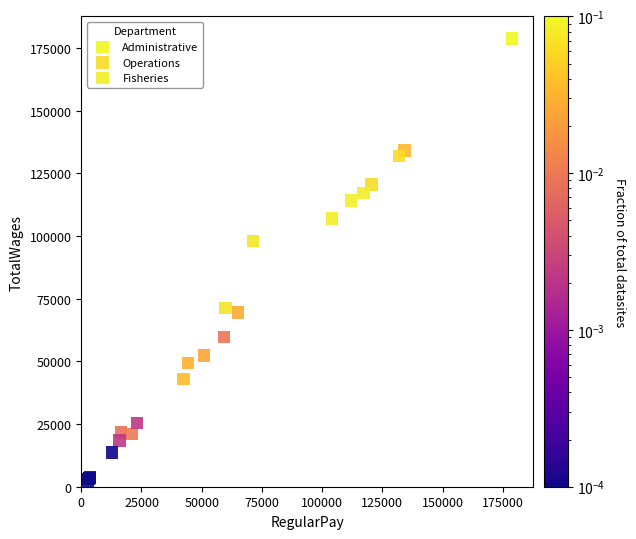

Which series has the largest Y range (max minus min)?

Administrative